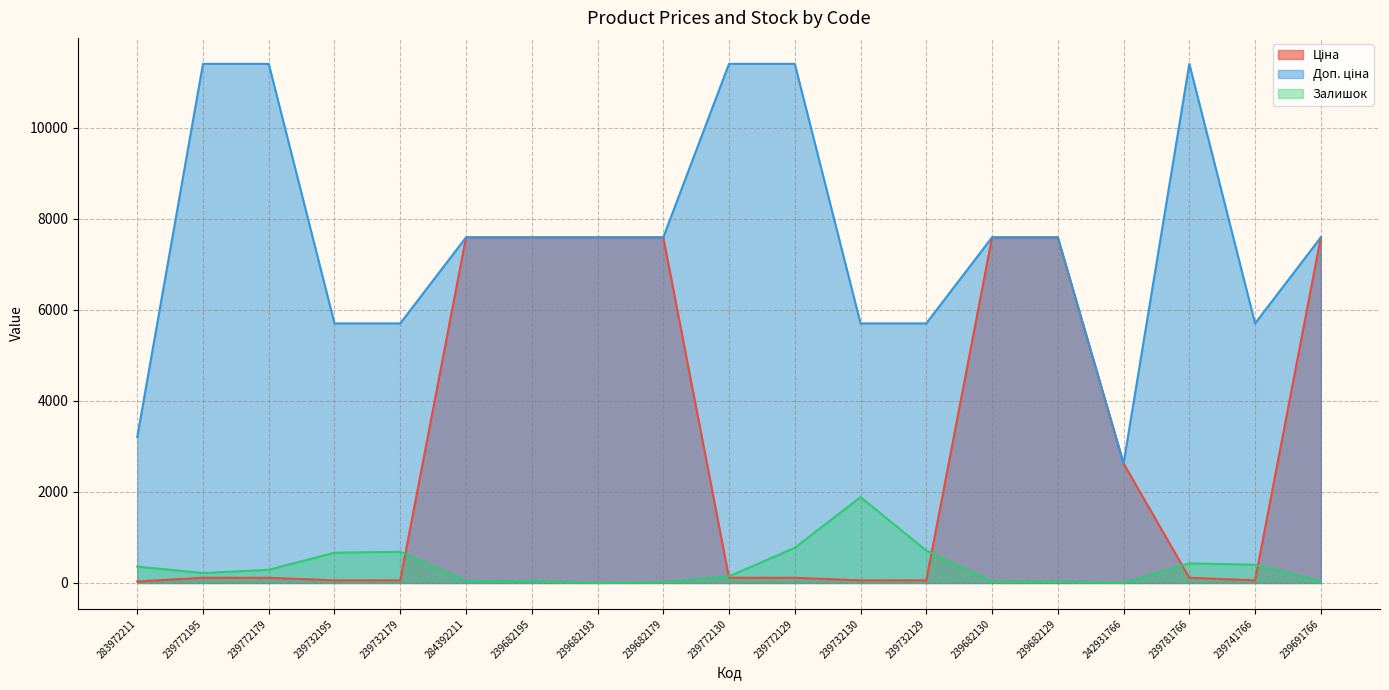

Where is the first local maximum for Залишок?

239732179